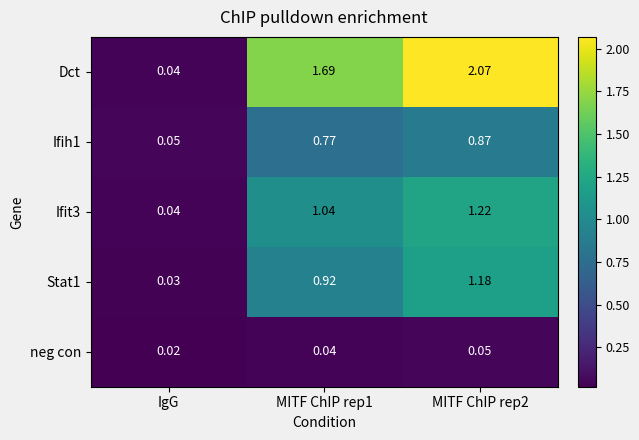

Which series has the largest total across all categories?

Dct